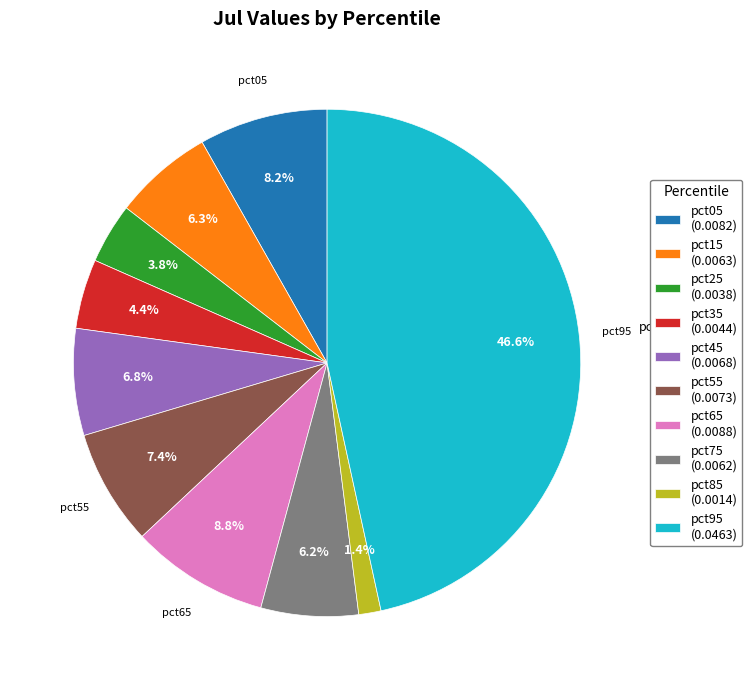

Which has a higher value, pct95 (0.0463) or pct65 (0.0088)?

pct95 (0.0463)